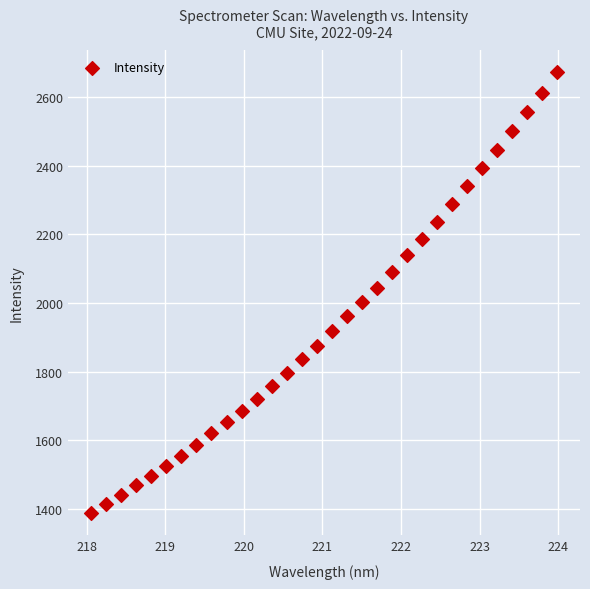

What is the range of X values (max minus min)?

5.9